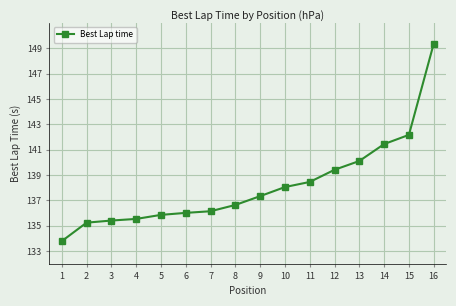

Where does the data first go above 137?

9